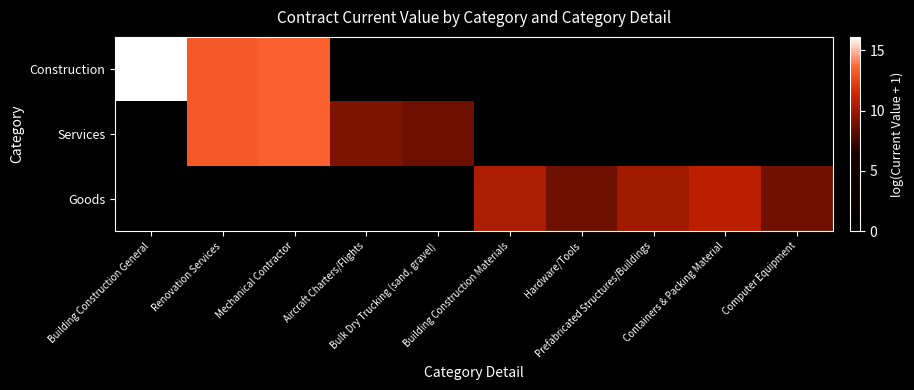

Reading right to left, extract all data points from this chart.

Construction: Computer Equipment=0.0	Containers & Packing Material=0.0	Prefabricated Structures/Buildings=0.0	Hardware/Tools=0.0	Building Construction Materials=0.0	Bulk Dry Trucking (sand, gravel)=0.0	Aircraft Charters/Flights=0.0	Mechanical Contractor=13.4	Renovation Services=13.2	Building Construction General=16.1
Services: Computer Equipment=0.0	Containers & Packing Material=0.0	Prefabricated Structures/Buildings=0.0	Hardware/Tools=0.0	Building Construction Materials=0.0	Bulk Dry Trucking (sand, gravel)=8.7	Aircraft Charters/Flights=9.2	Mechanical Contractor=13.4	Renovation Services=13.2	Building Construction General=0.0
Goods: Computer Equipment=8.8	Containers & Packing Material=10.8	Prefabricated Structures/Buildings=10.1	Hardware/Tools=8.7	Building Construction Materials=10.4	Bulk Dry Trucking (sand, gravel)=0.0	Aircraft Charters/Flights=0.0	Mechanical Contractor=0.0	Renovation Services=0.0	Building Construction General=0.0